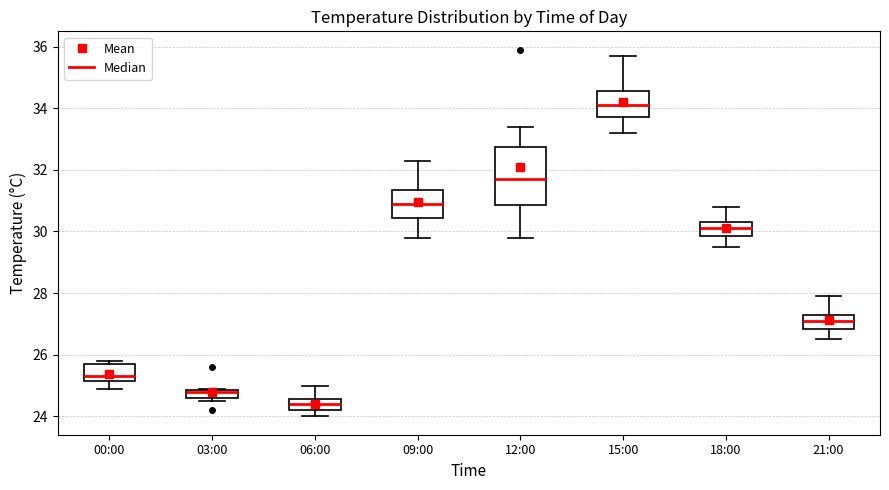

Which box is the tallest, from its lower edge to its upper edge?

12:00